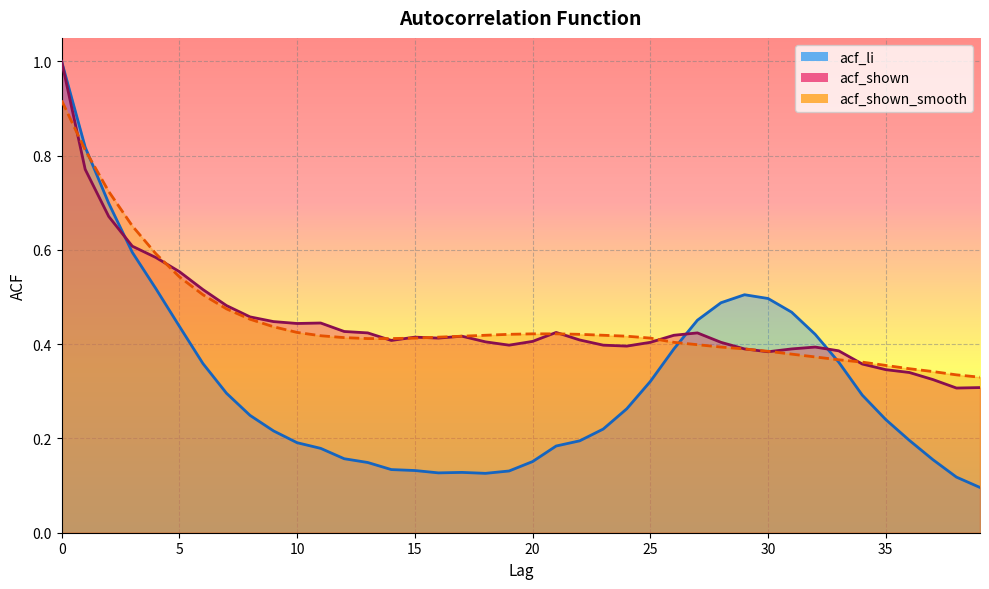

At which label is acf_li closest to 0?

39